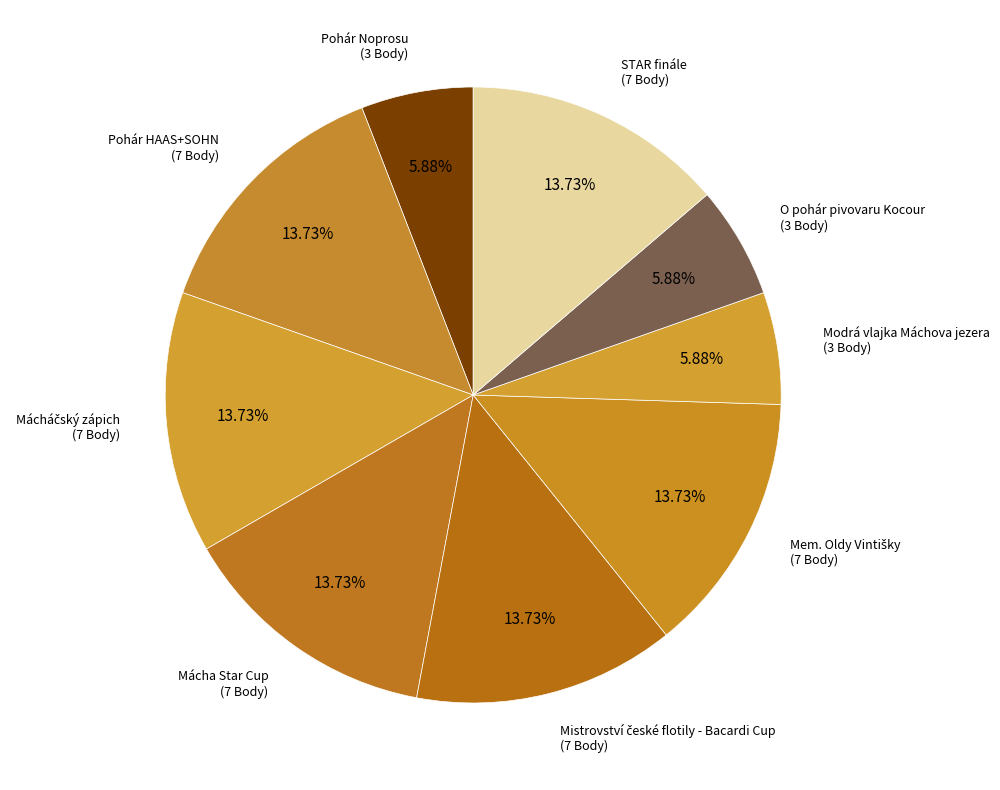

To the nearest percent, what is the difference between the largest and smallest slice percentages?

8%